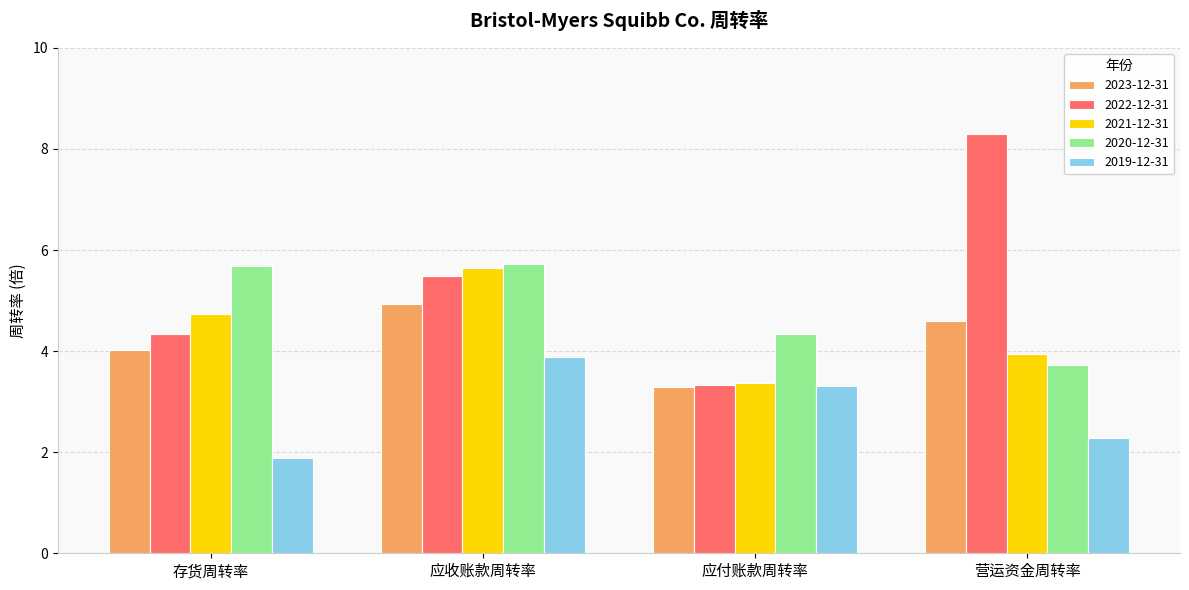

Which series has the largest range (max minus min)?

2022-12-31